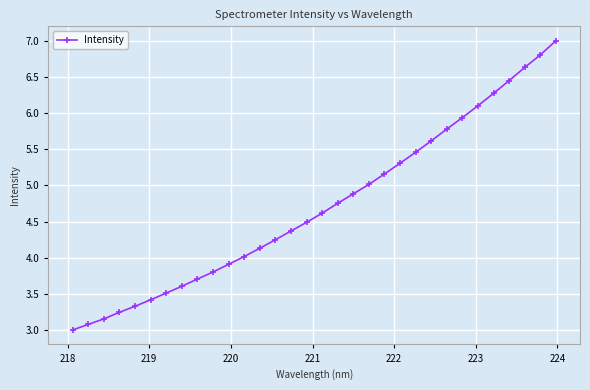

How many distinct data groups are displayed?

1